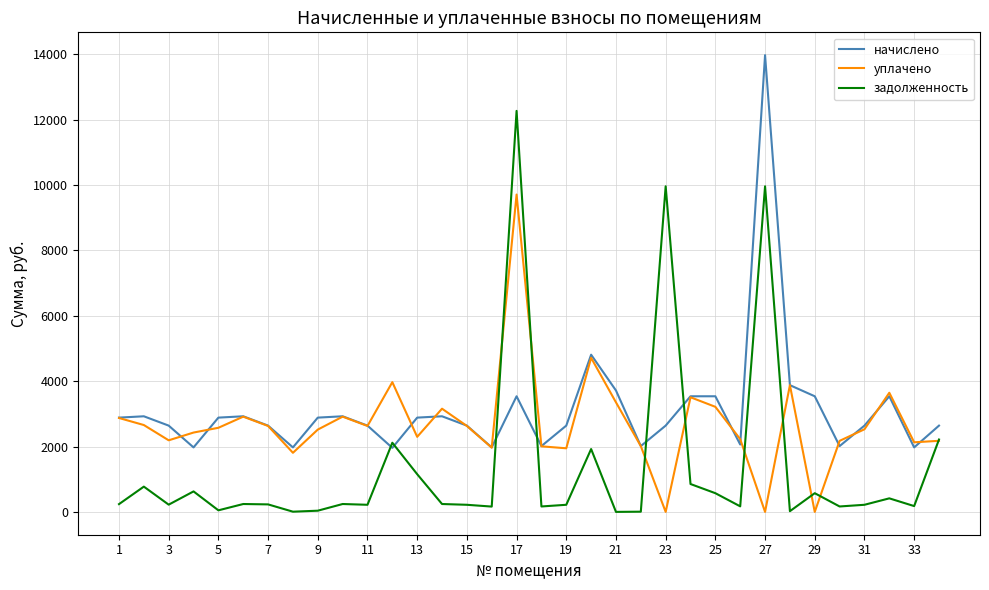

Rank the series by their maximum value, from lowest to highest.

уплачено, задолженность, начислено